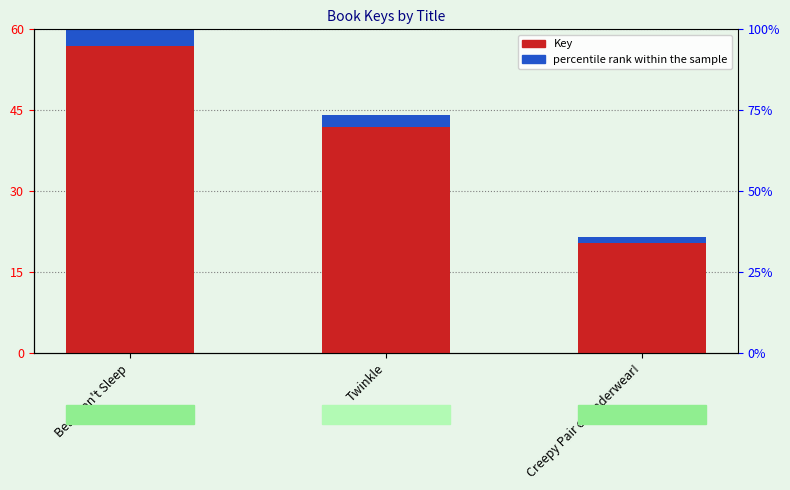

What position from the right is Creepy Pair of Underwear!?

1